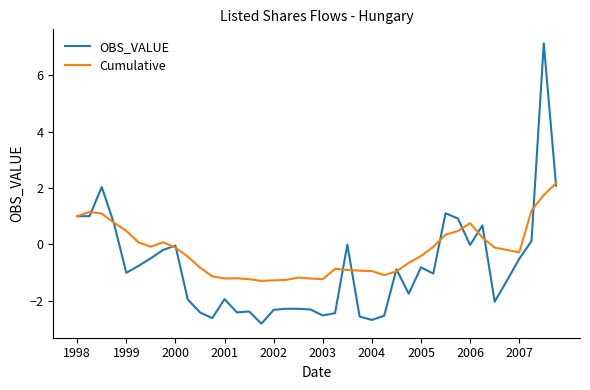

Which series has the largest total across all categories?

Cumulative